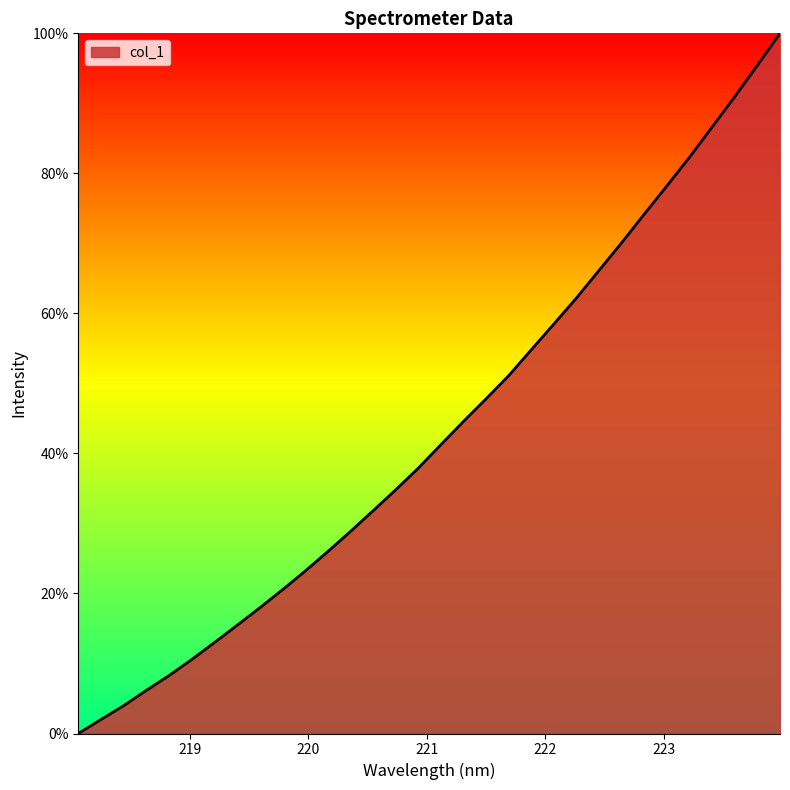

What is the maximum value shown in the chart?

100.0